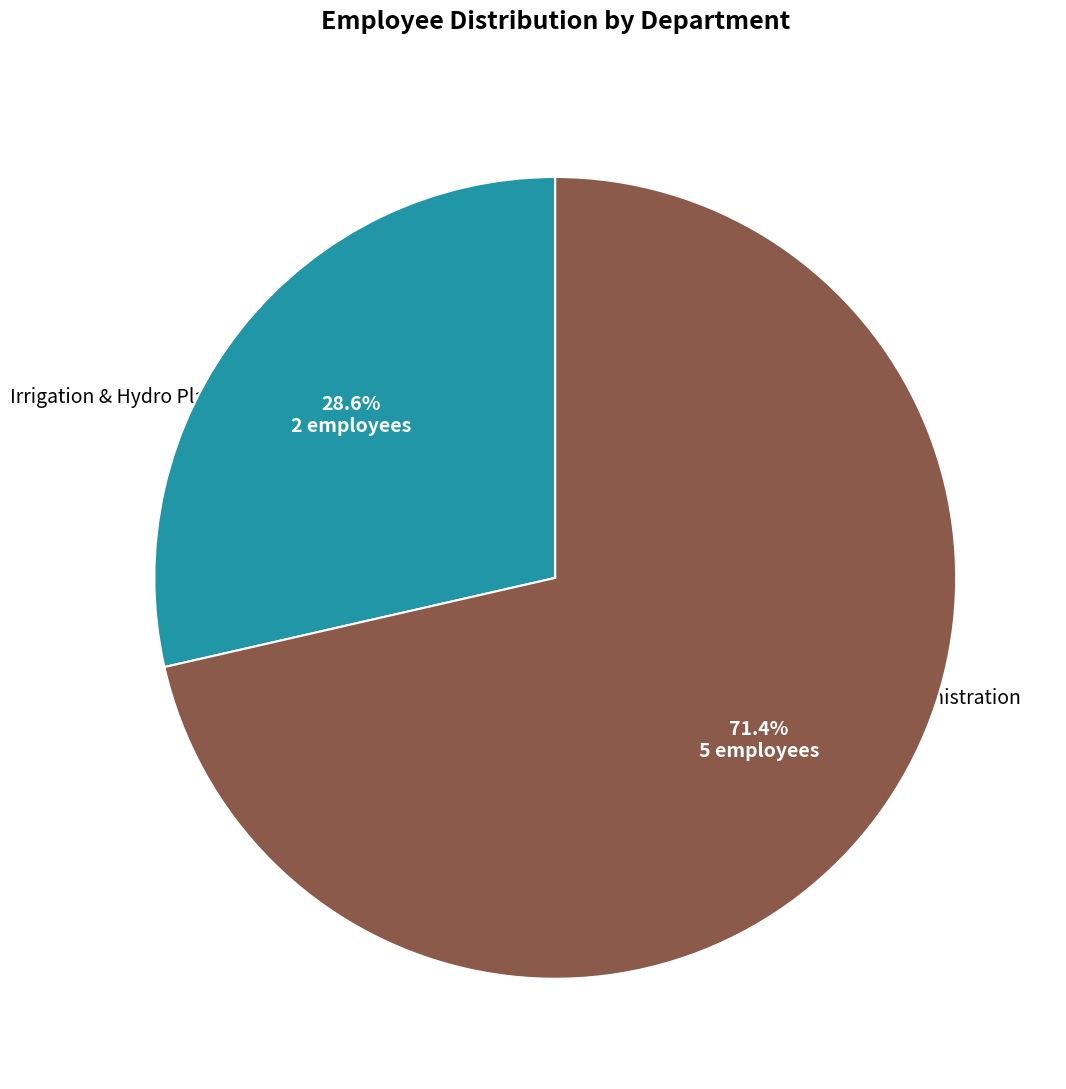

Is it true that Administration is 71% of the pie?

True